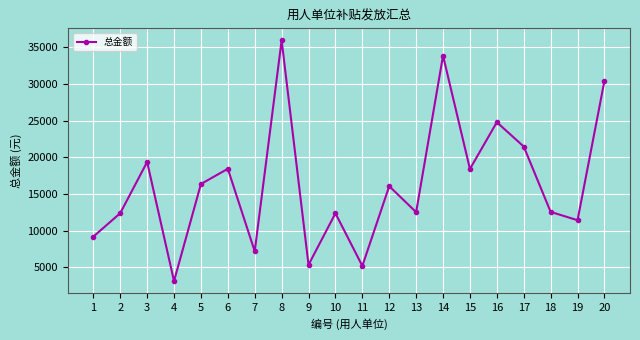

What is the change in value from 12 to 13?

-3539.9